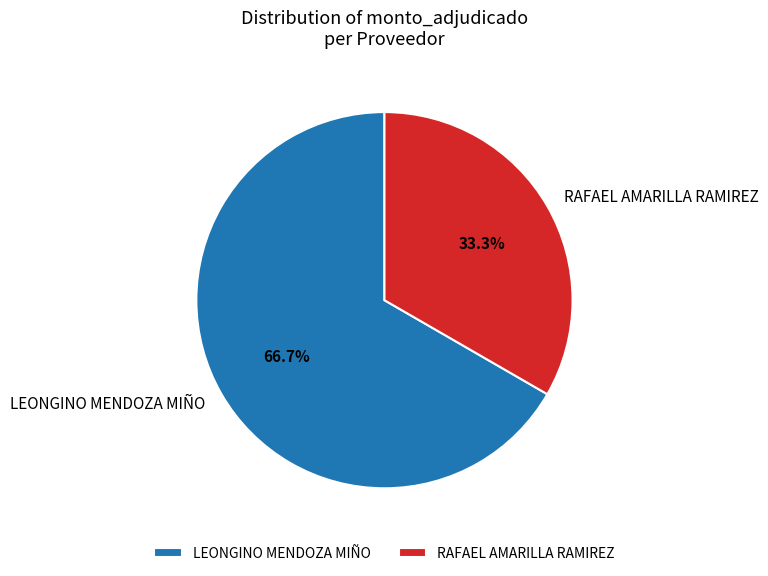

What is the ratio of the value at RAFAEL AMARILLA RAMIREZ to the value at LEONGINO MENDOZA MIÑO?

0.5